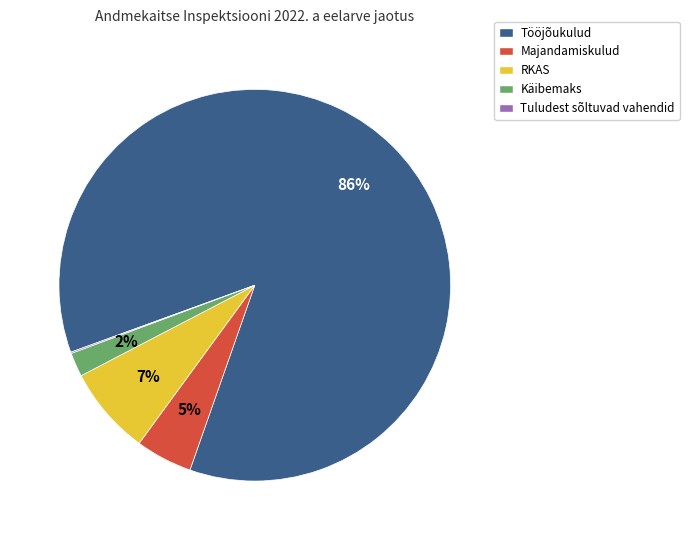

Which category has the biggest portion of the pie?

Tööjõukulud